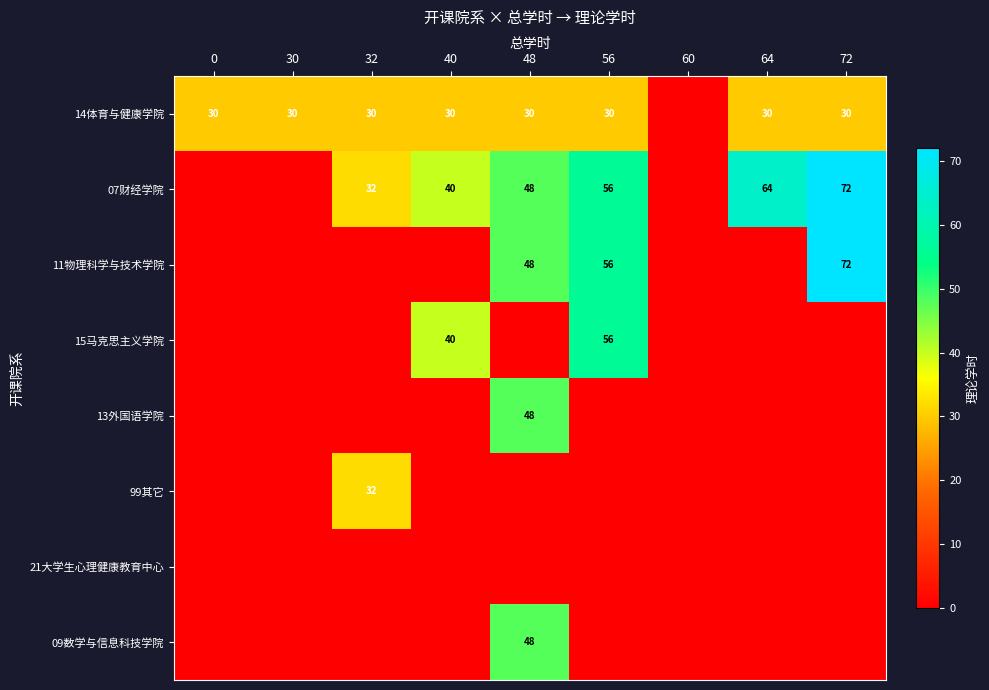

What is the maximum value shown in the chart?

72